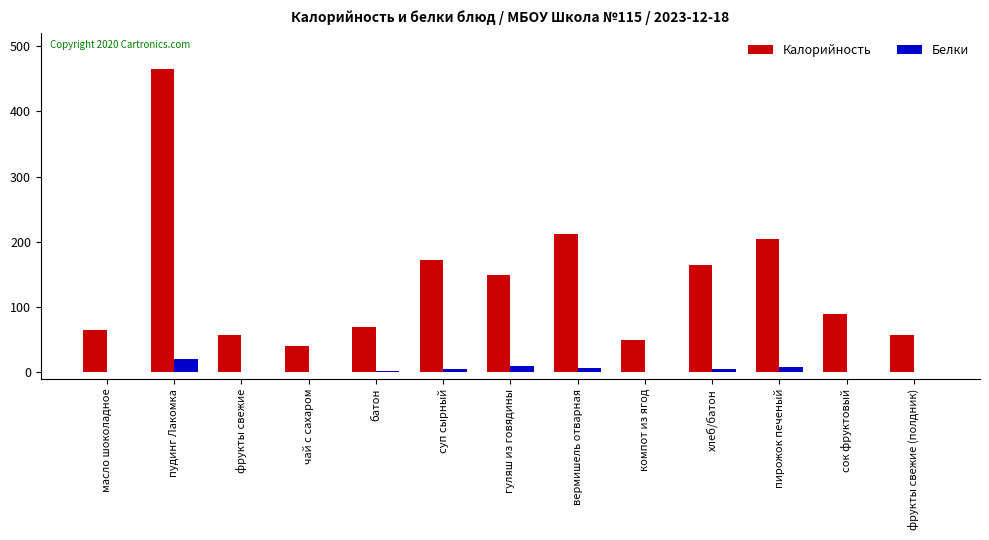

At which label is Калорийность closest to 253?

вермишель отварная